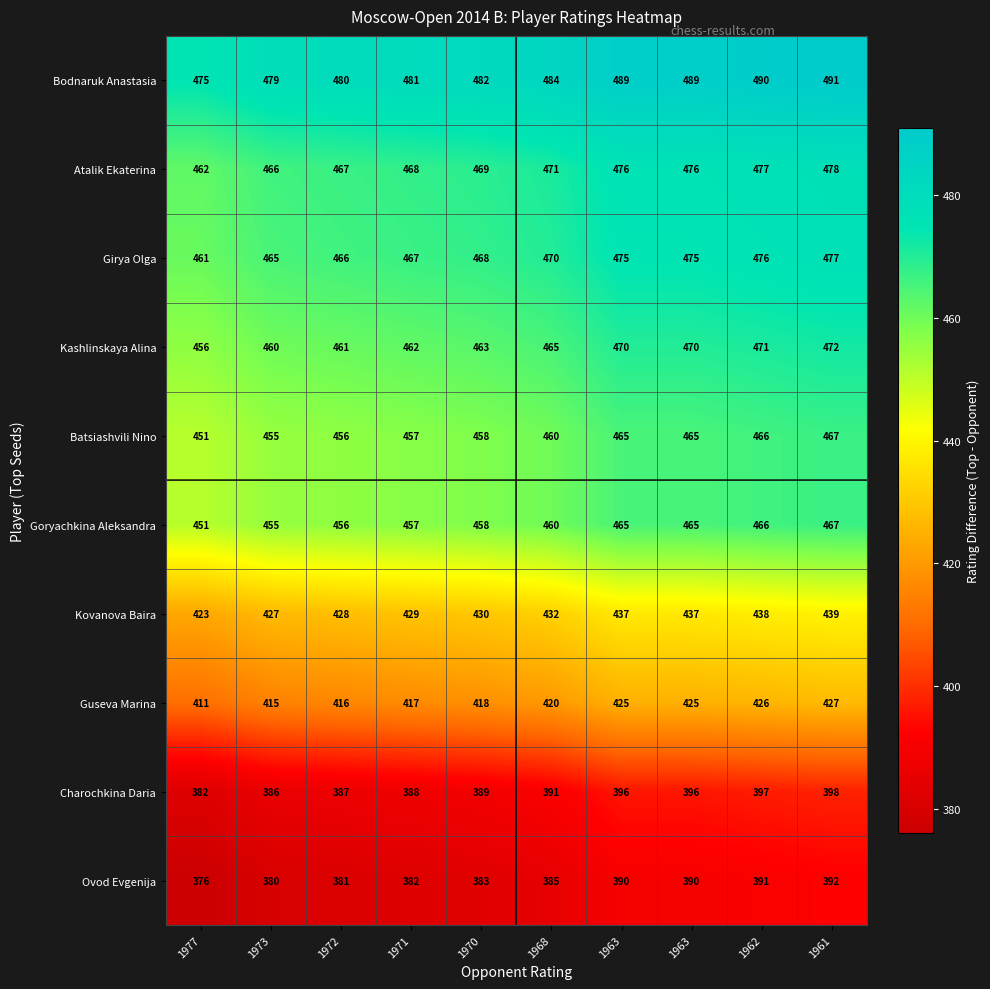

Rank the series at 1963 from lowest to highest value.

Ovod Evgenija, Charochkina Daria, Guseva Marina, Kovanova Baira, Batsiashvili Nino, Goryachkina Aleksandra, Kashlinskaya Alina, Girya Olga, Atalik Ekaterina, Bodnaruk Anastasia